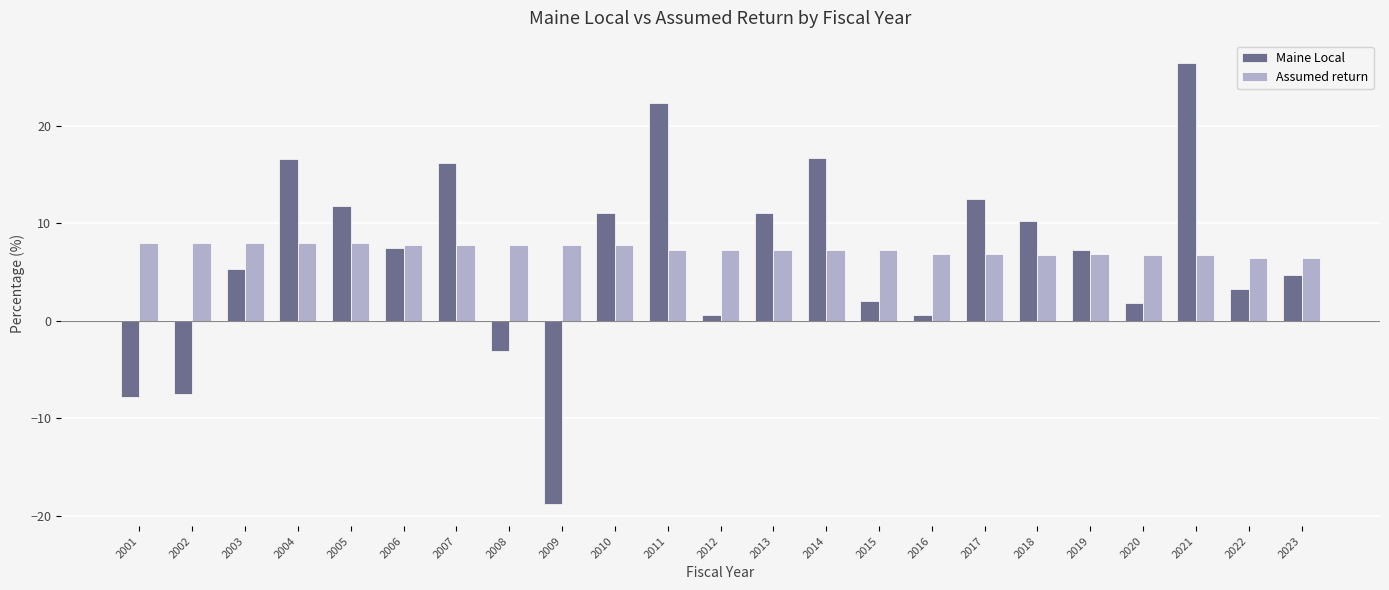

What is the total value across all series at 2018?

17.1